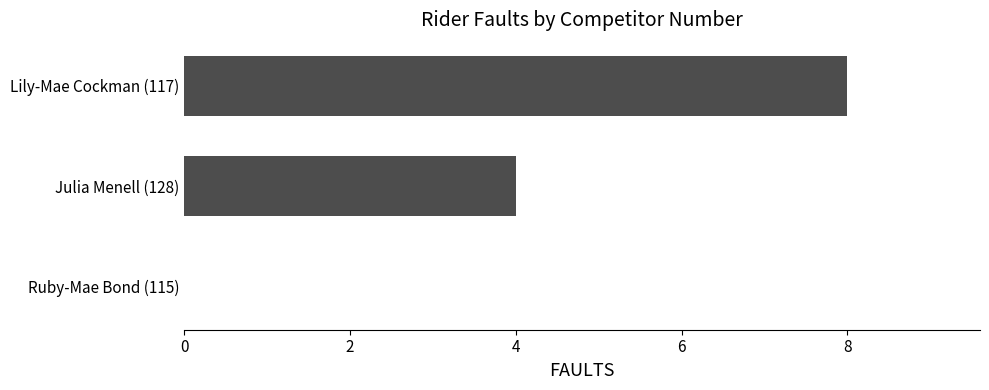

What is the approximate value at Lily-Mae Cockman (117)?

8